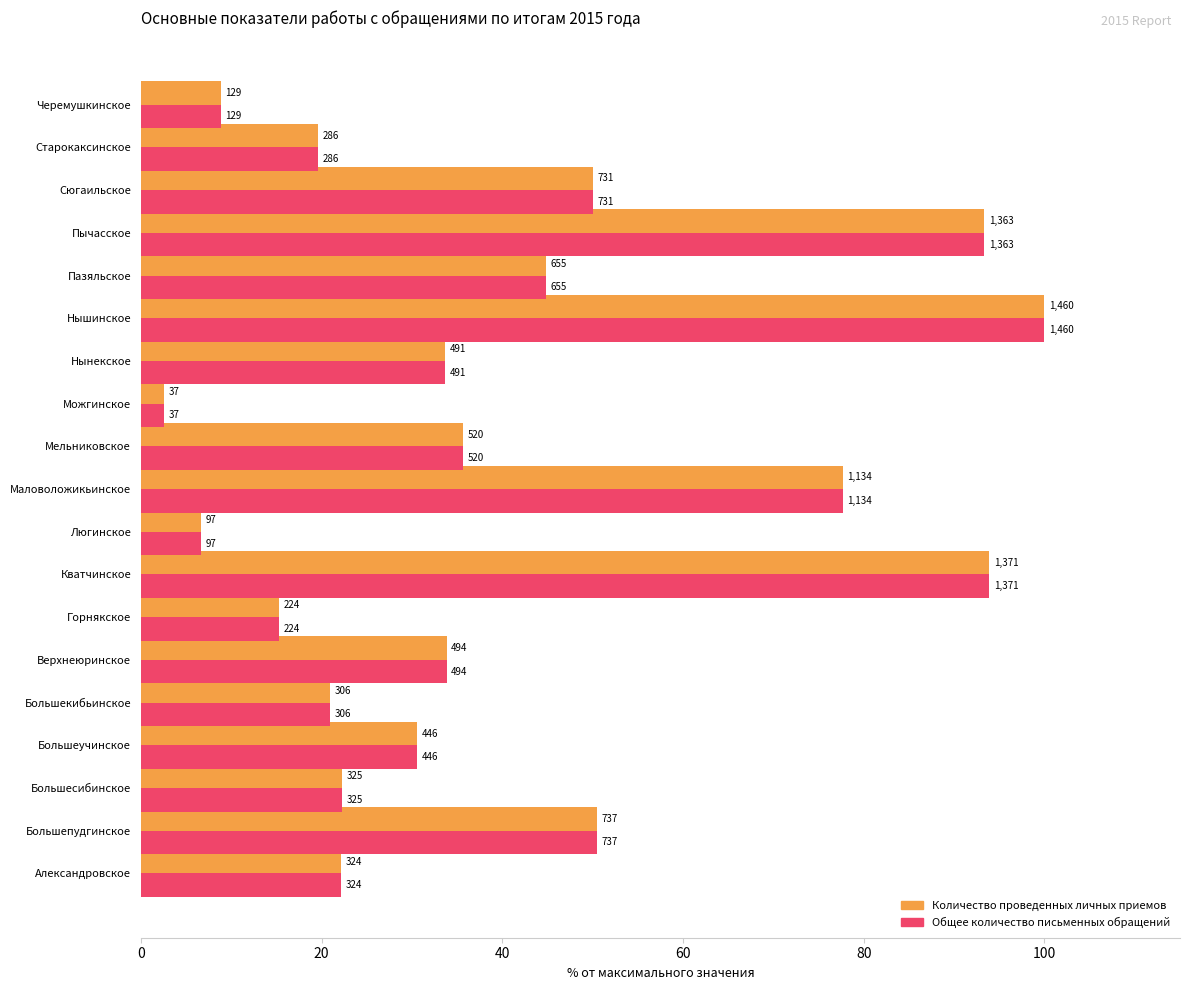

Which series has the largest total across all categories?

Количество проведенных личных приемов